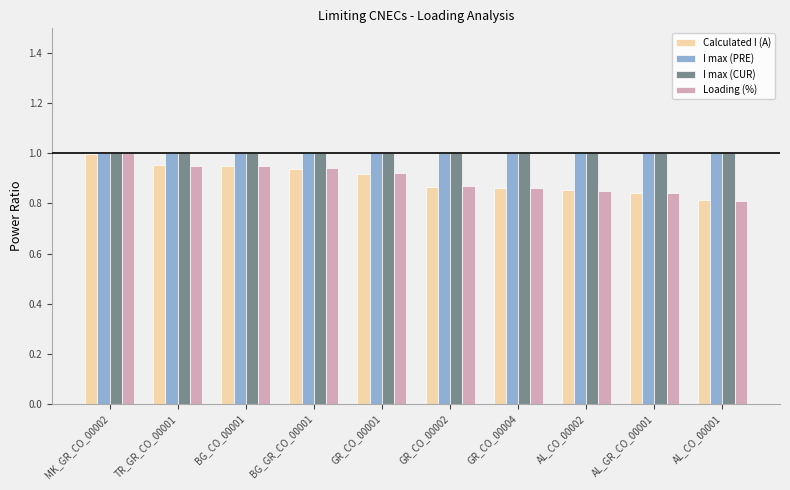

The Calculated I (A) series shows 1.3 at GR_CO_00001. True or false?

False